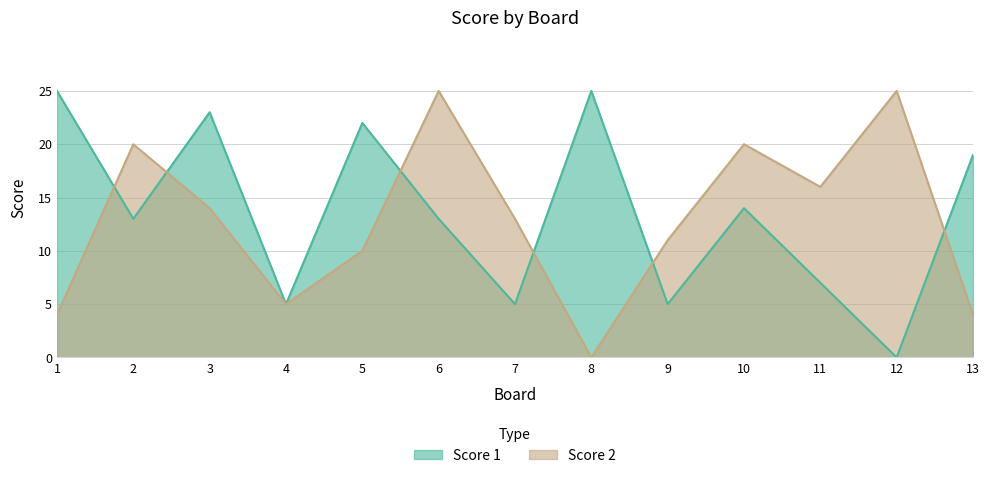

How many categories are shown in the chart?

13